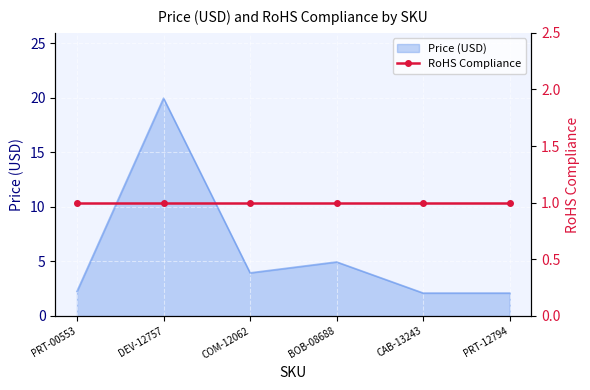

At which label is the value closest to 11?

BOB-08688